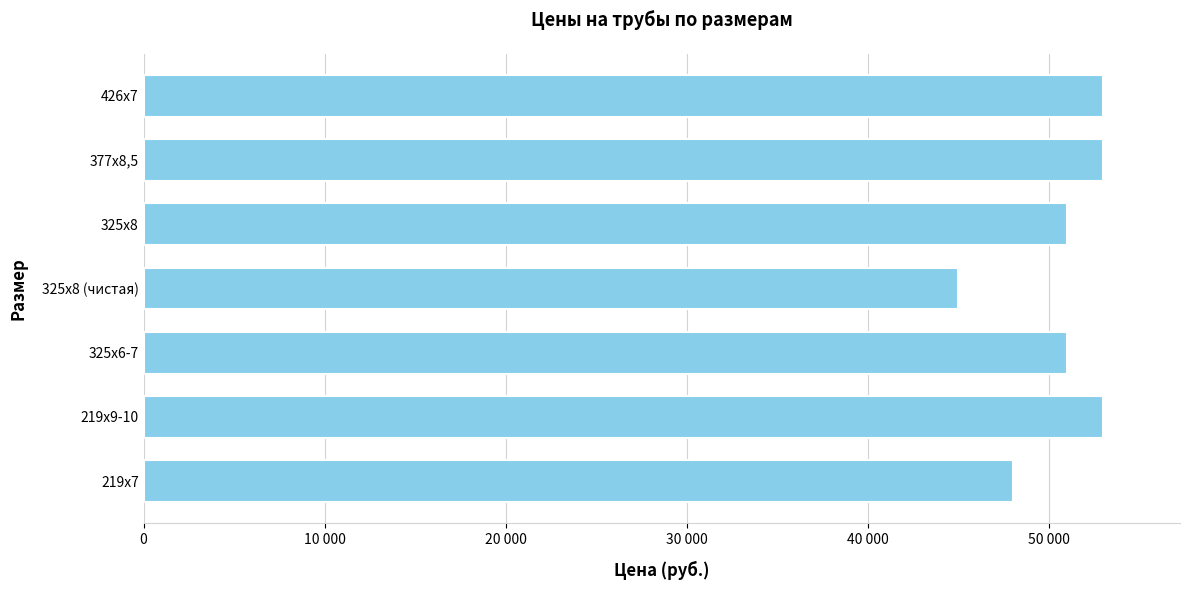

Does the chart contain any negative values?

No